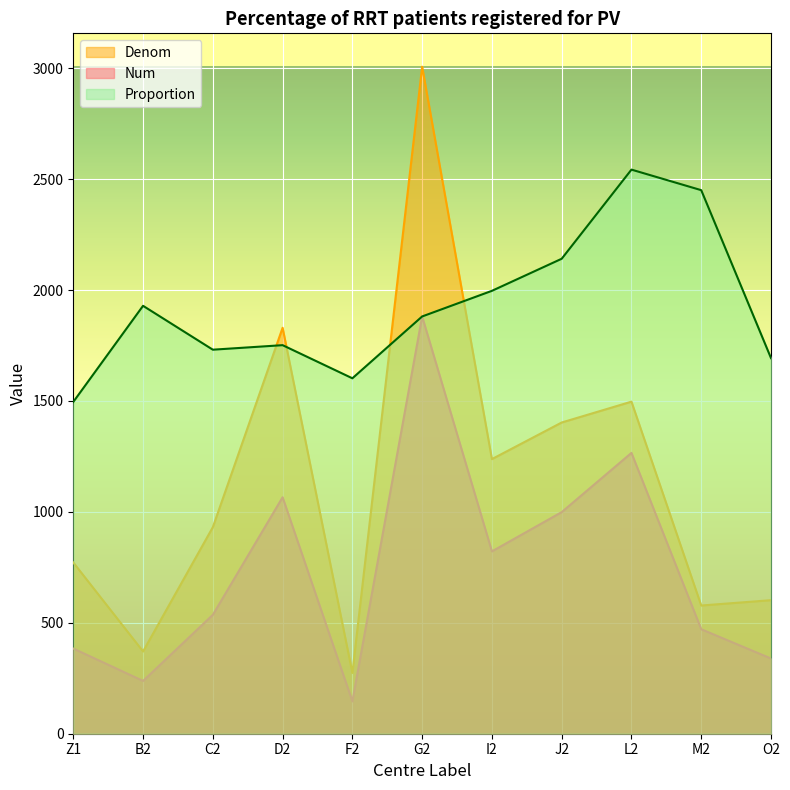

At F2, list the series in order from largest to smallest.

Proportion, Denom, Num